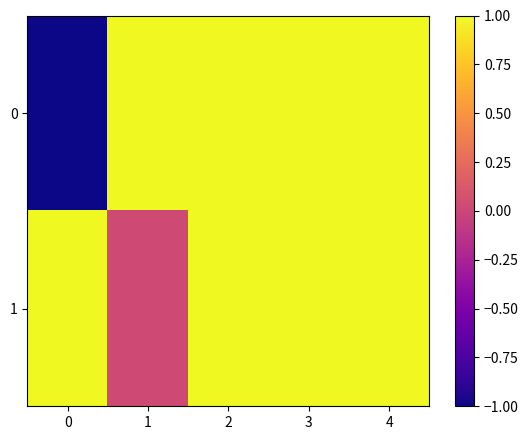

Which has a higher value, 2 or 0?

2